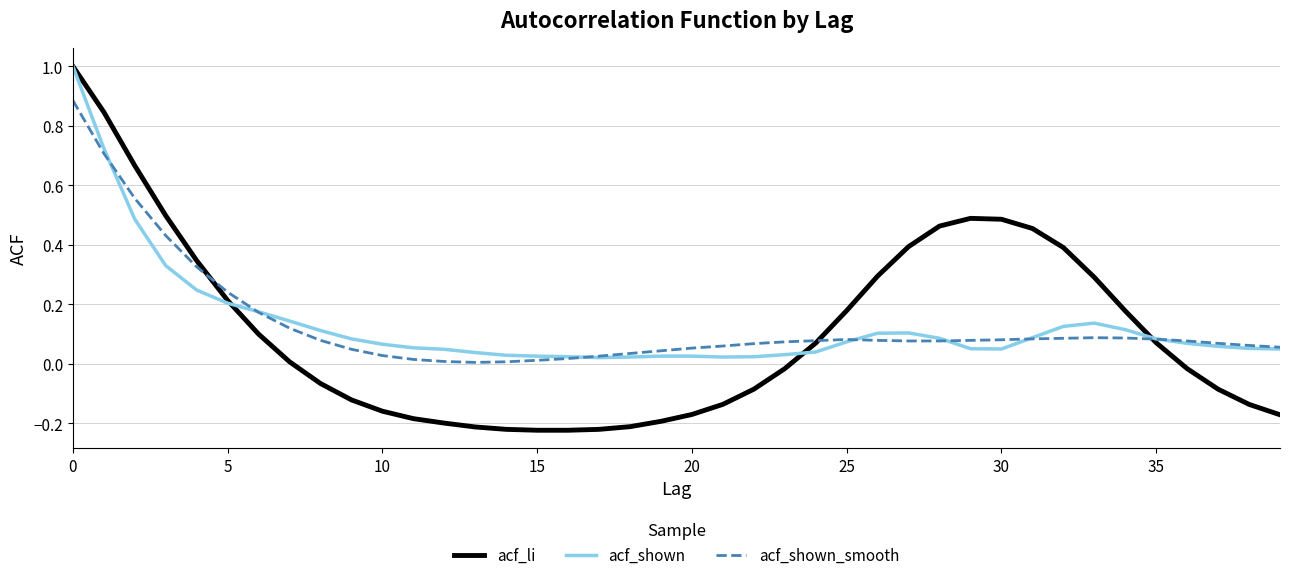

What is the greatest value displayed?

1.0